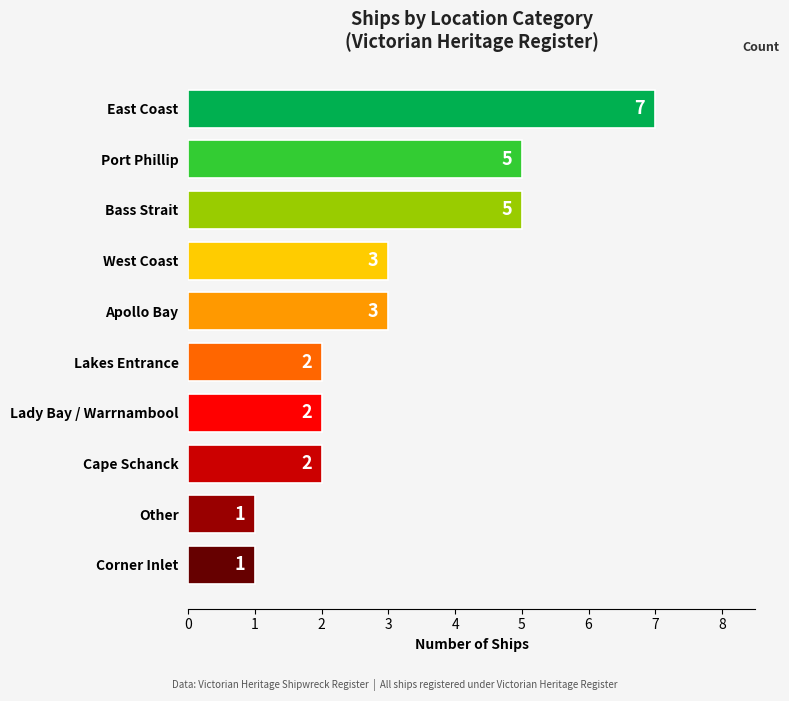

What is the difference between the maximum and minimum values?

6